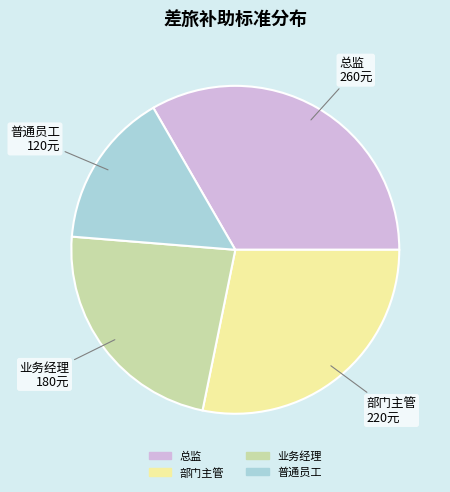

True or false: 总监 accounts for 21% of the total.

False